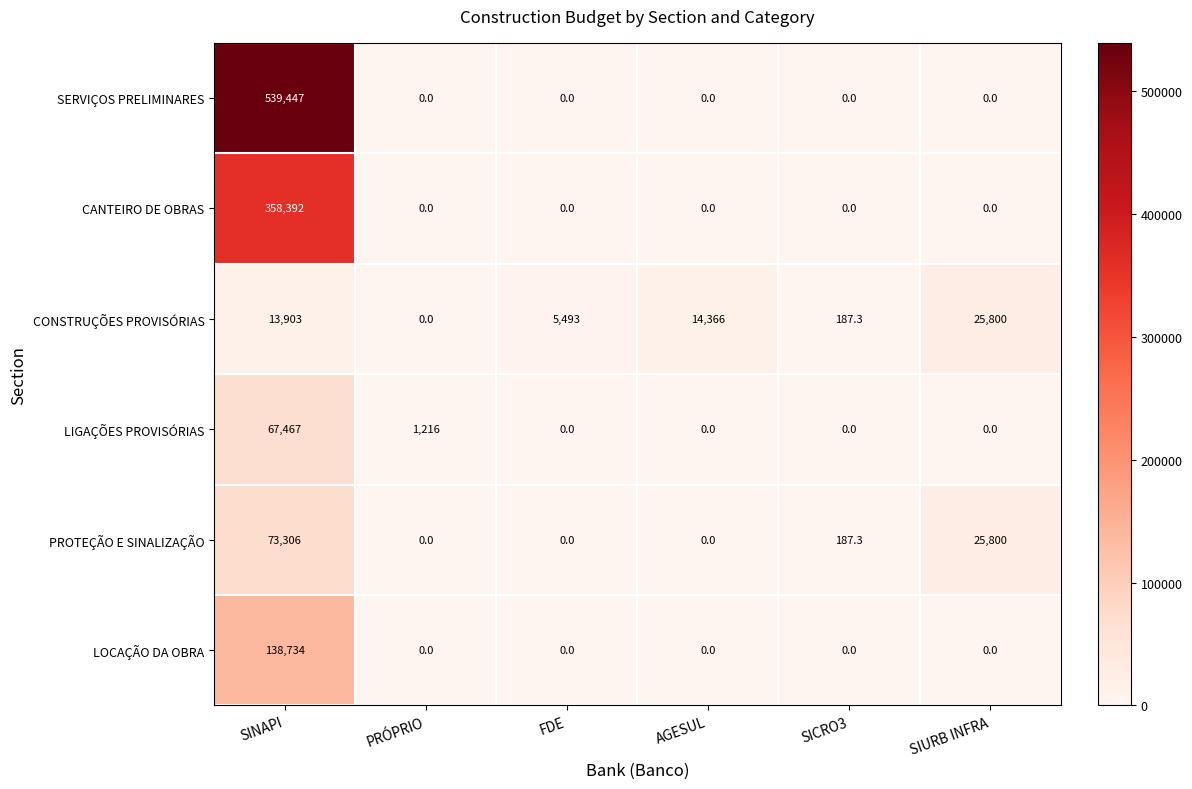

What is the total value across all series at FDE?

5493.0